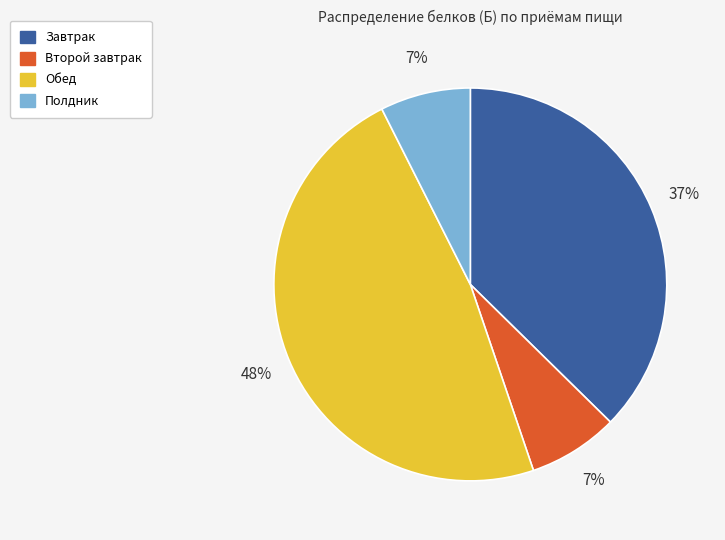

What percentage is the Обед slice, to the nearest percent?

48%